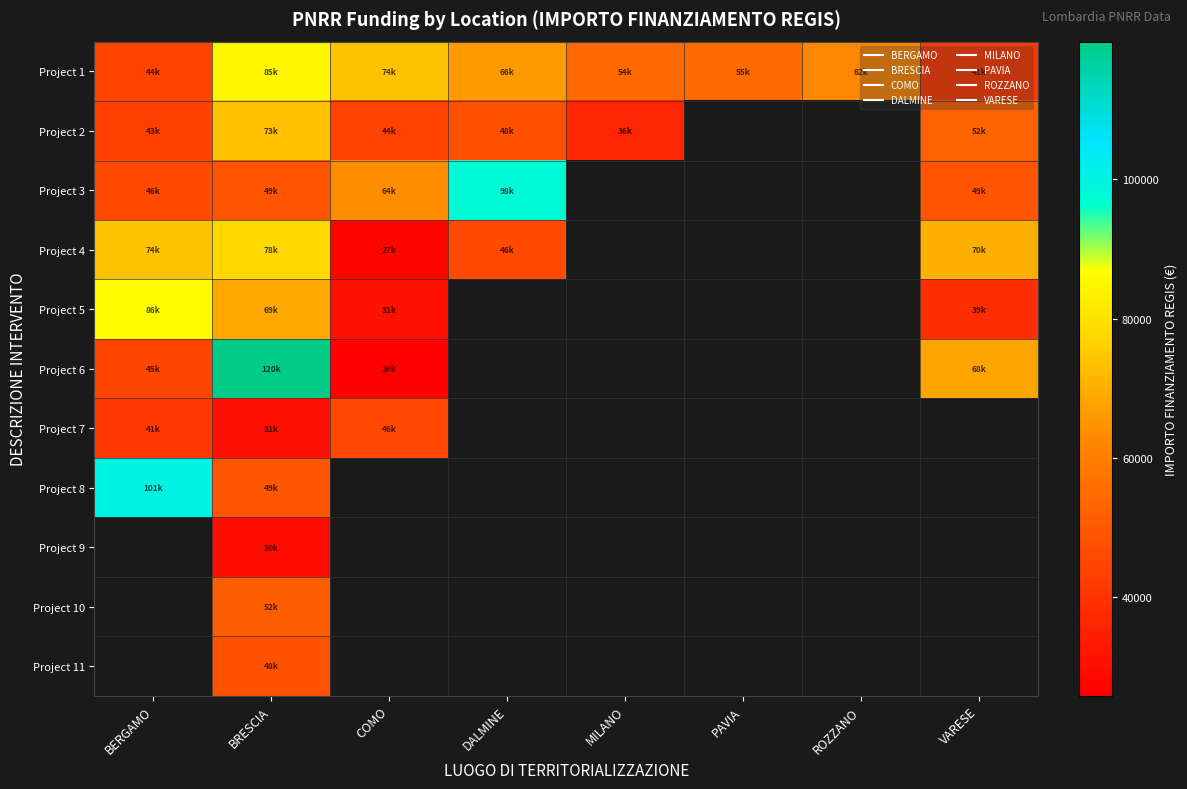

Between PAVIA and BRESCIA, which is larger?

BRESCIA